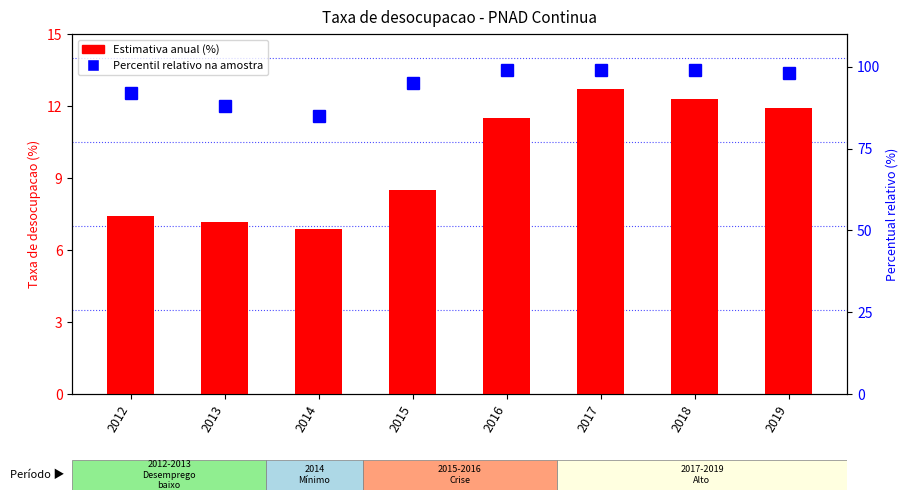

Reading left to right, transcribe all the data shown in this chart.

Estimativa anual (%): 2012=7.4	2013=7.2	2014=6.9	2015=8.5	2016=11.5	2017=12.7	2018=12.3	2019=11.9
Percentil relativo na amostra: 2012=92.0	2013=88.0	2014=85.0	2015=95.0	2016=99.0	2017=99.0	2018=99.0	2019=98.0